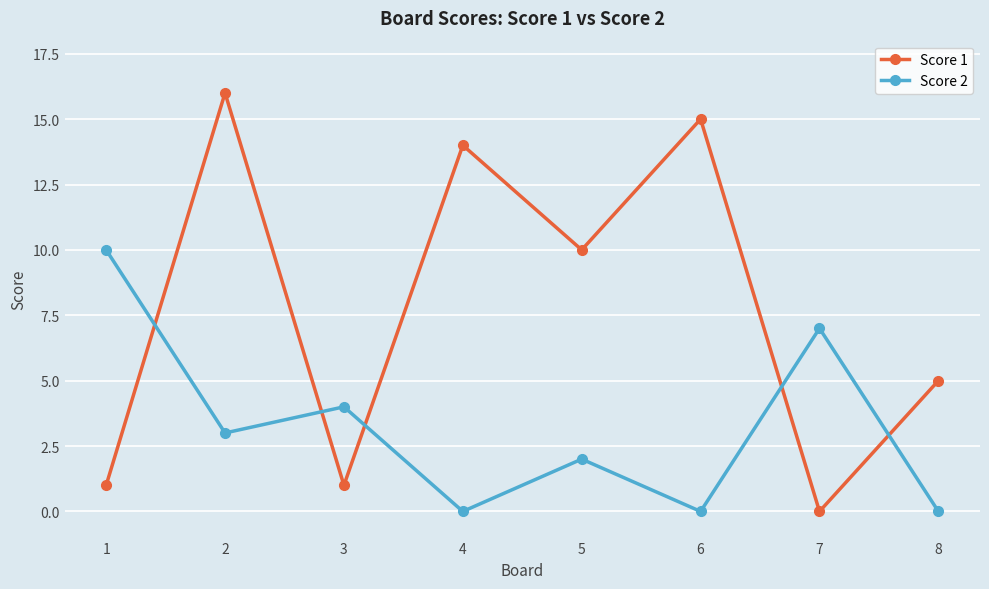

How many lines are shown in the chart?

2